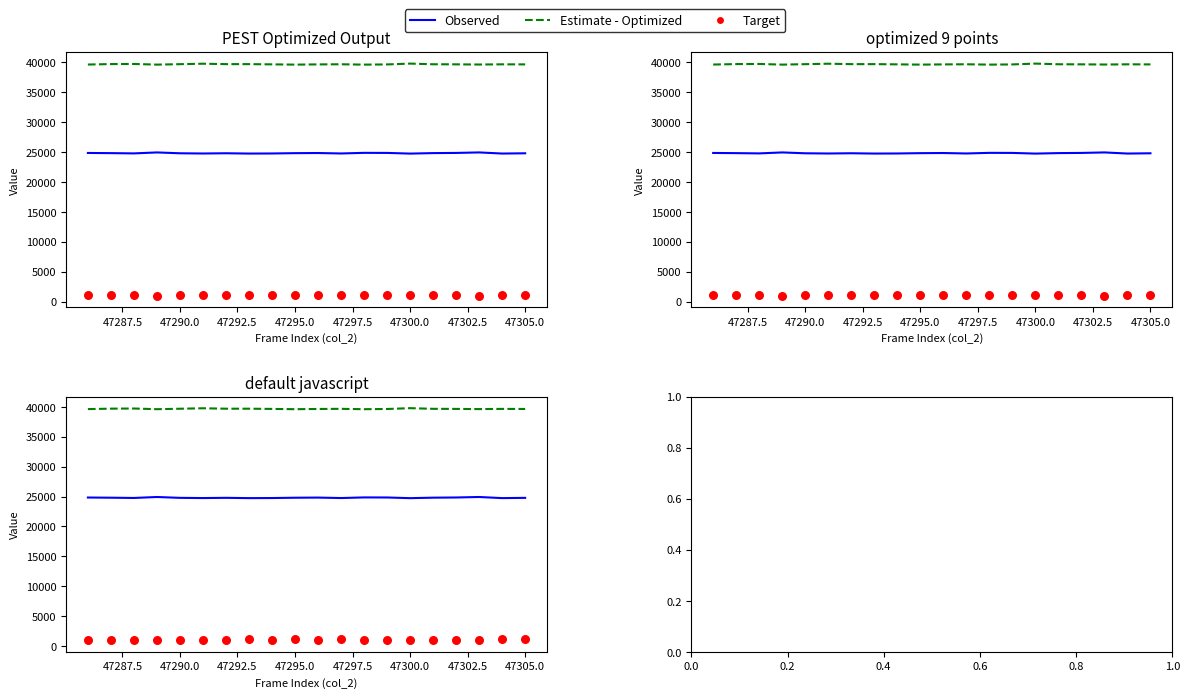

What are all the series names shown in the legend?

Observed, Estimate - Optimized, Target